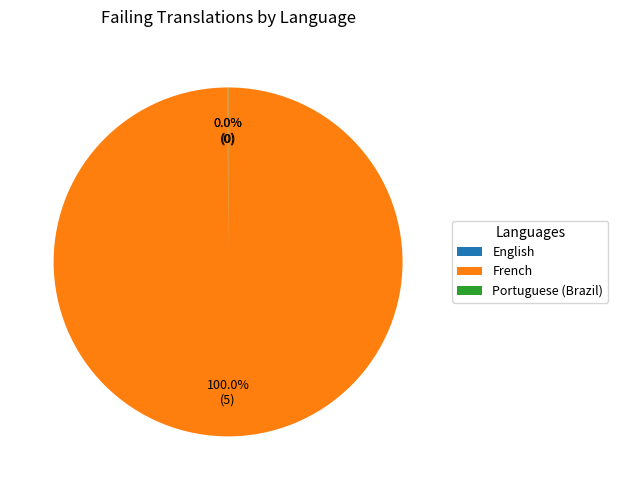

Is there a majority slice in this chart?

Yes